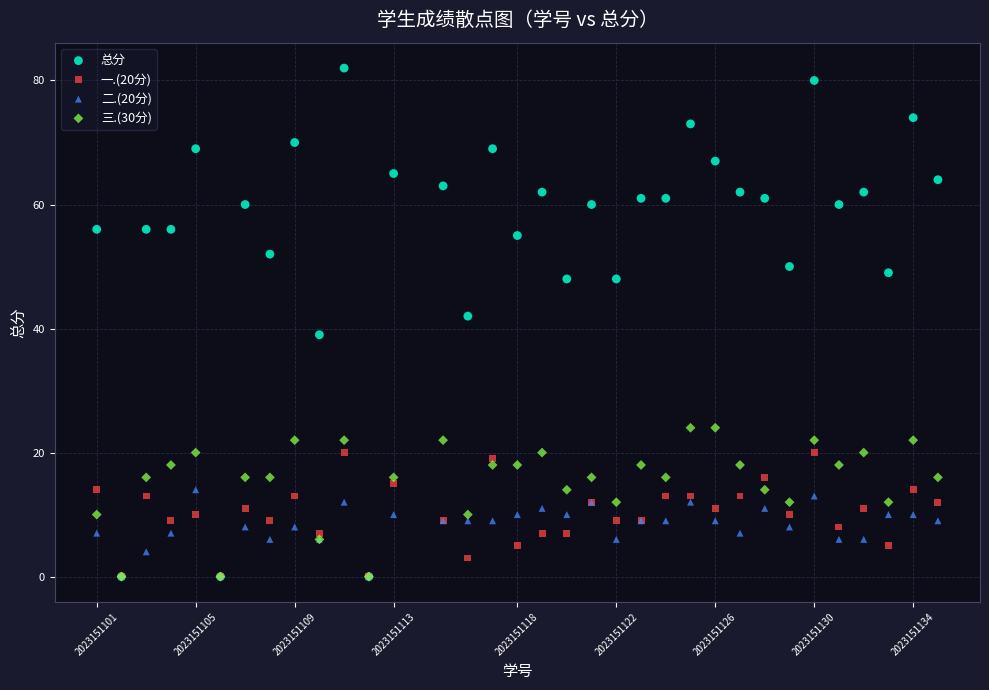

Across all series, what Y value is closest to 41?

42